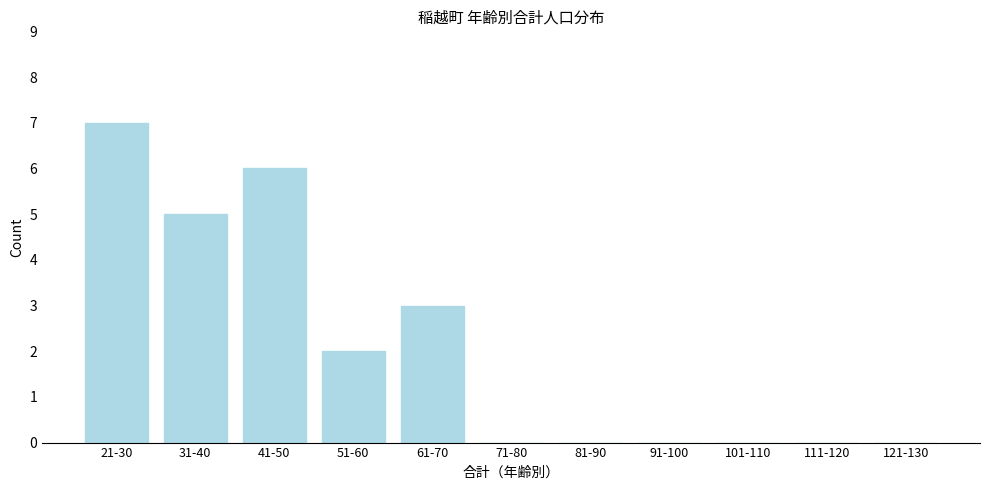

Reading left to right, extract all data points from this chart.

21-30=7	31-40=5	41-50=6	51-60=2	61-70=3	71-80=0	81-90=0	91-100=0	101-110=0	111-120=0	121-130=0